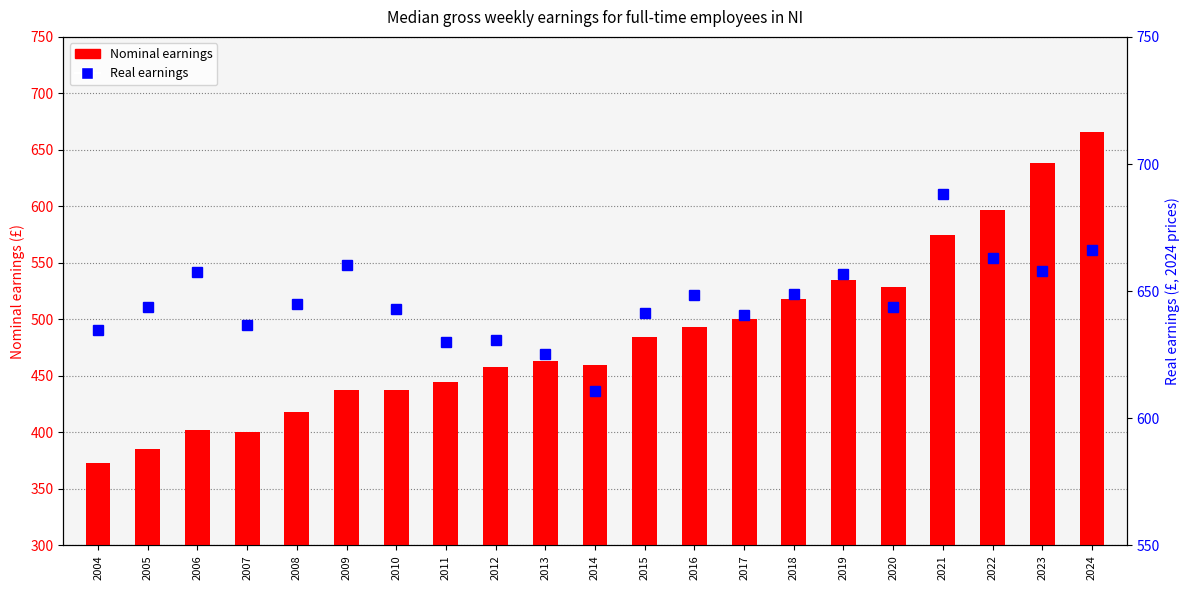

What is the value of the Real earnings bar at the 9th from the left?

630.8